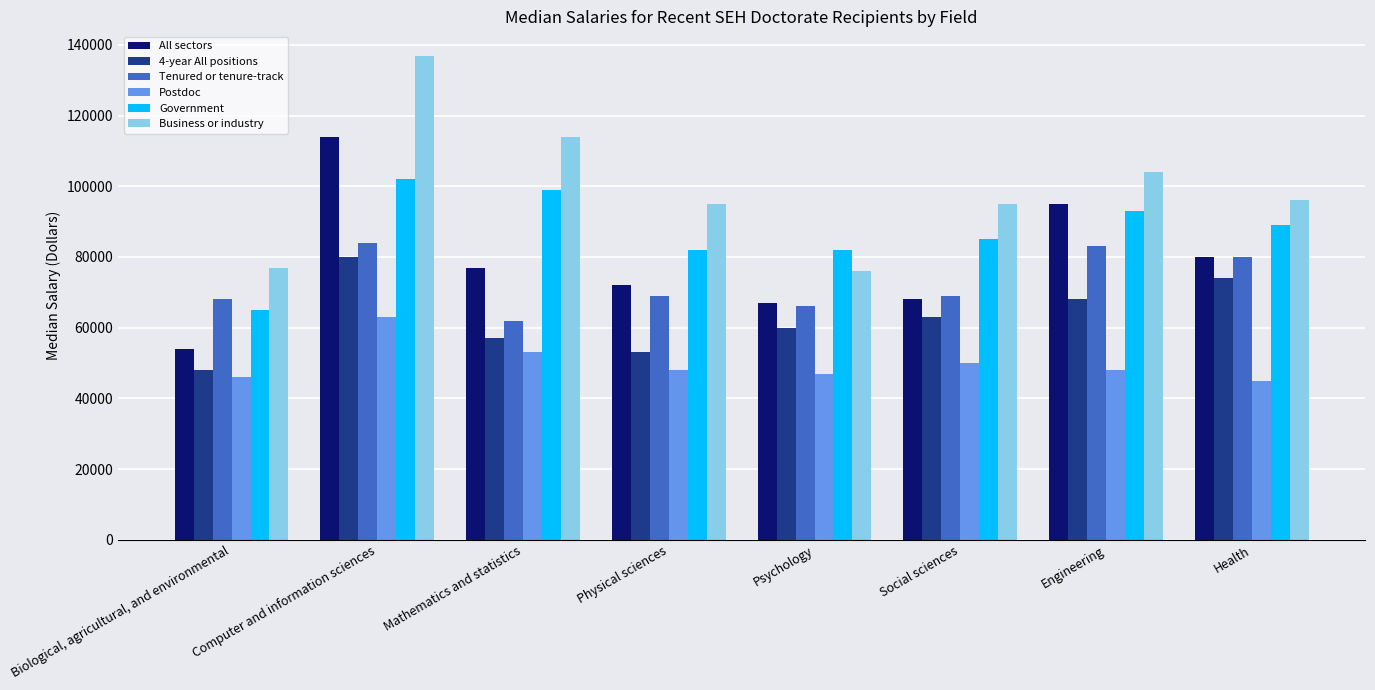

At which category is the sum across all series the highest?

Computer and information sciences